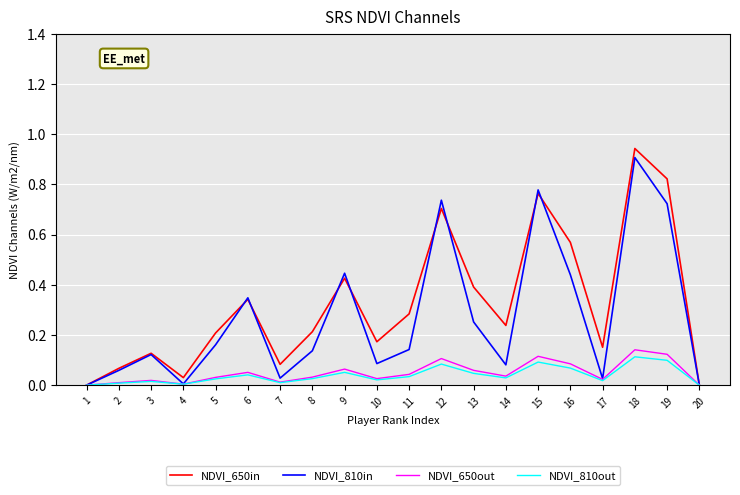

True or false: NDVI_650in has a value of 0.7 at 13.

False